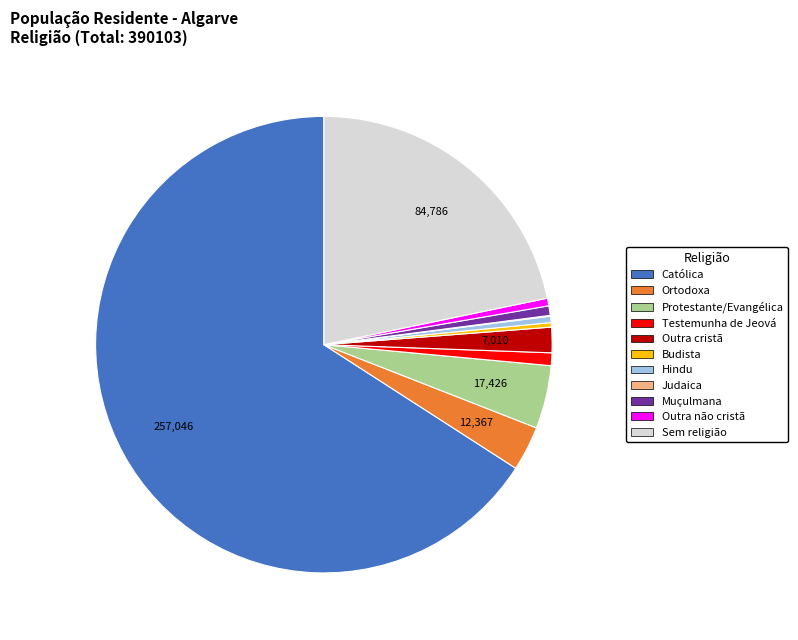

Is the sum of Hindu and Muçulmana greater than half?

No